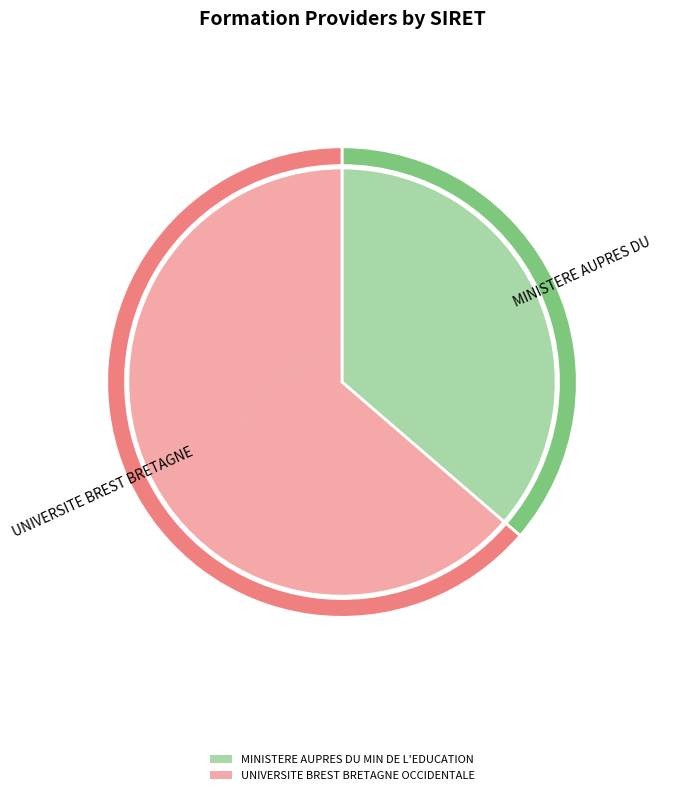

What is the largest slice in the pie chart?

UNIVERSITE BREST BRETAGNE OCCIDENTALE